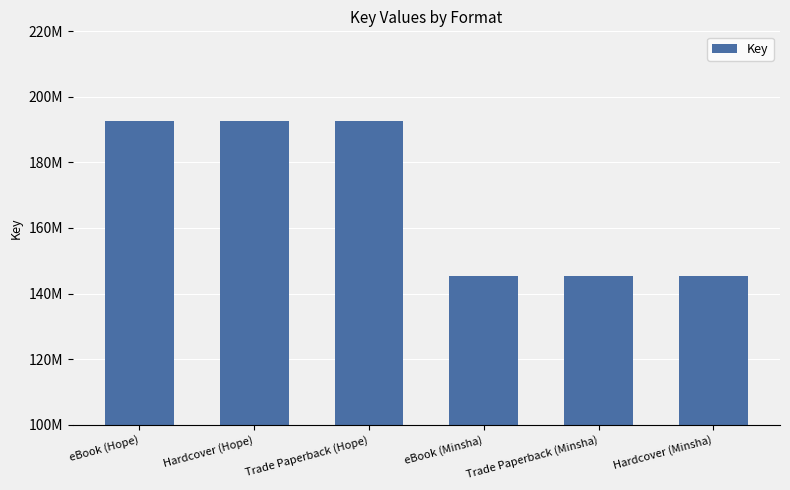

What is the minimum value shown in the chart?

145461496